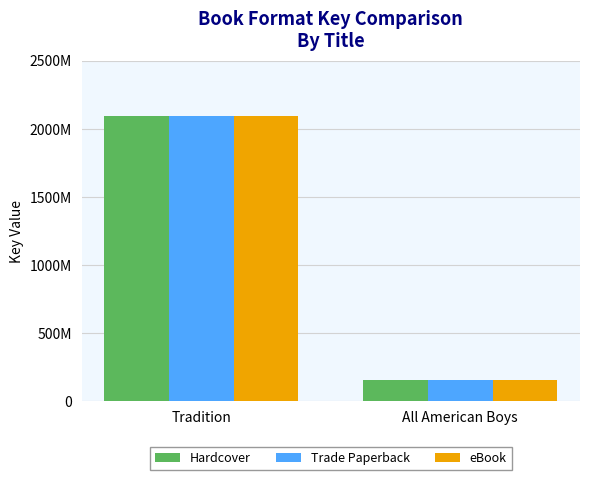

Does the chart contain stacked bars?

No